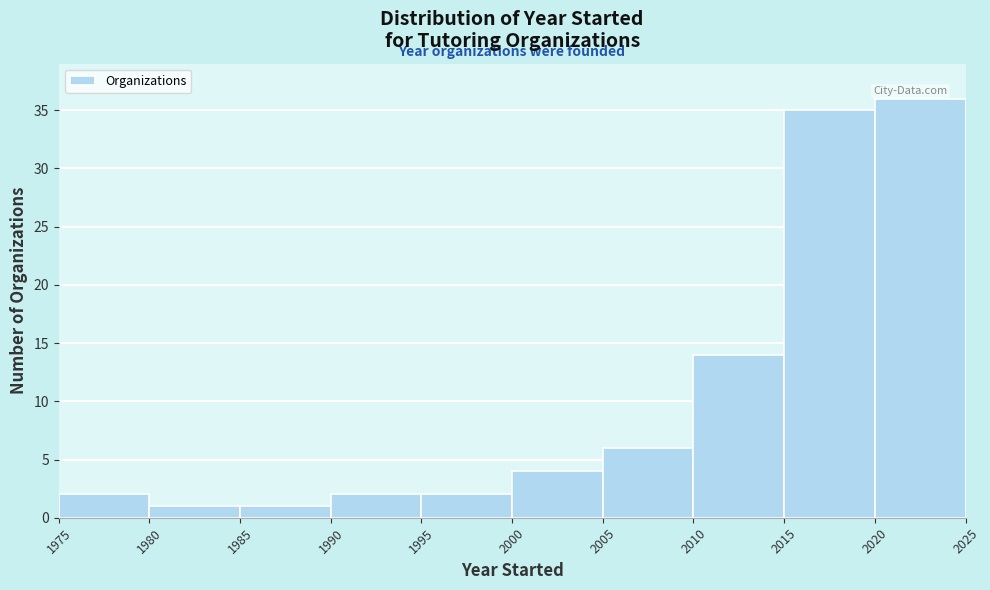

Reading left to right, transcribe this chart: for each bar, give the range it covers on the x-axis and its height. The values are not printed on the chart, so give them approximately, as read against the axis.

1975 to 1980: 2
1980 to 1985: 1
1985 to 1990: 1
1990 to 1995: 2
1995 to 2000: 2
2000 to 2005: 4
2005 to 2010: 6
2010 to 2015: 14
2015 to 2020: 35
2020 to 2025: 36